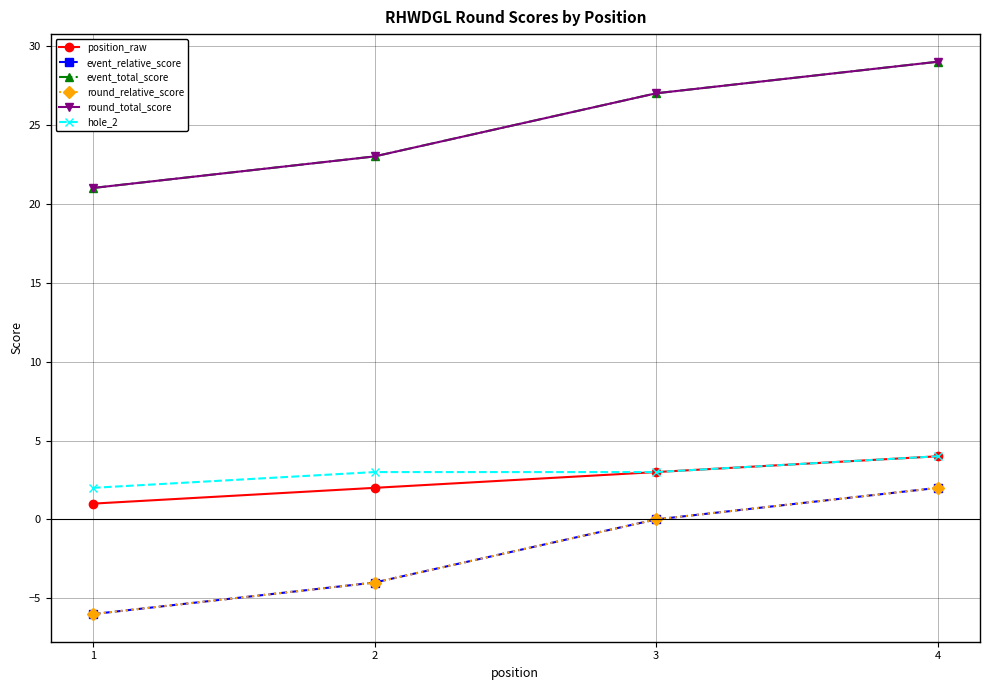

Is this an area chart (filled region under the line)?

No